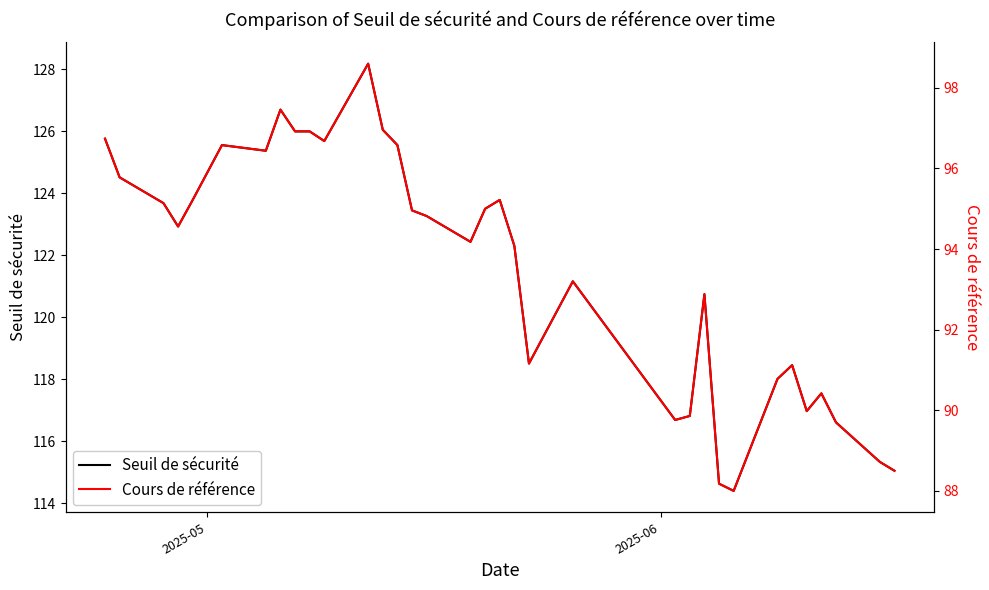

Is this an area chart (filled region under the line)?

No